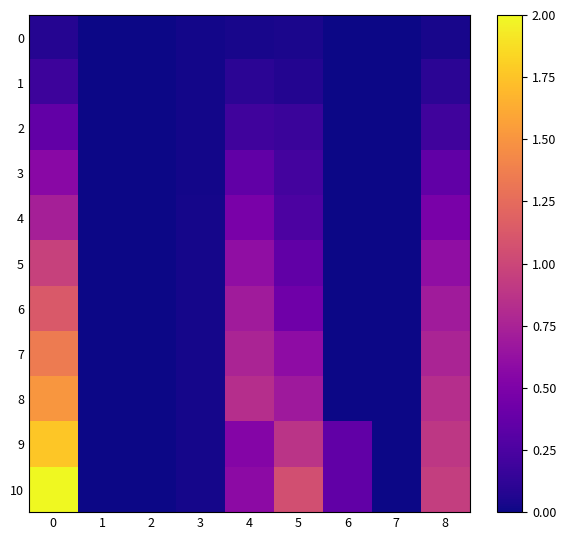

Which has a higher value, 6 or 7?

6